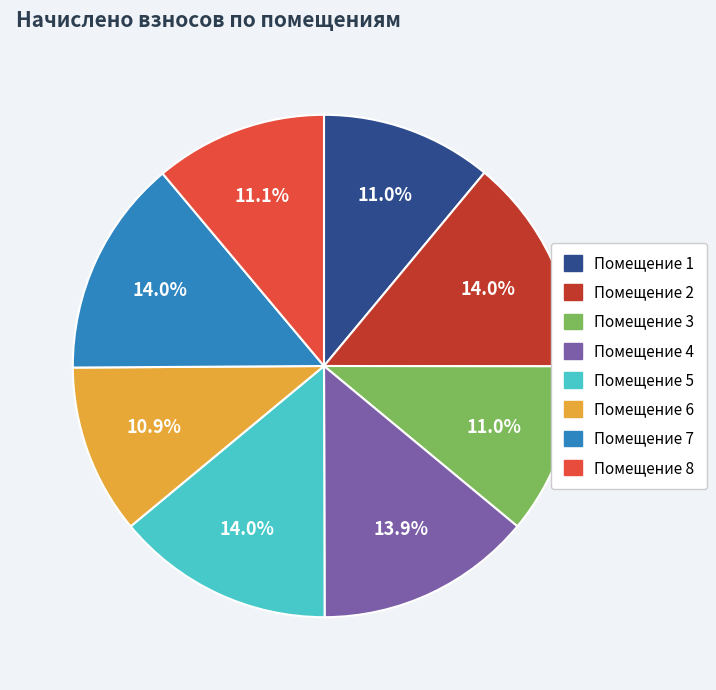

Is there any slice that represents more than half of the pie?

No